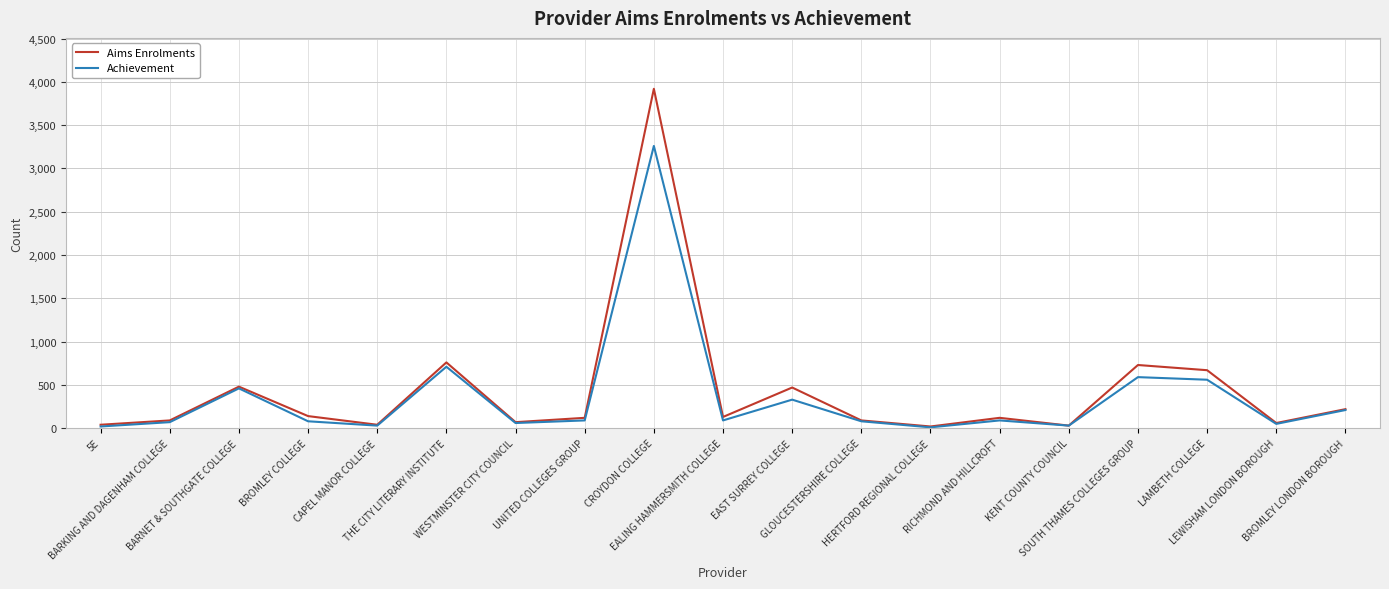

What value does the Aims Enrolments series have at BARKING AND DAGENHAM COLLEGE, to the nearest 50?

100